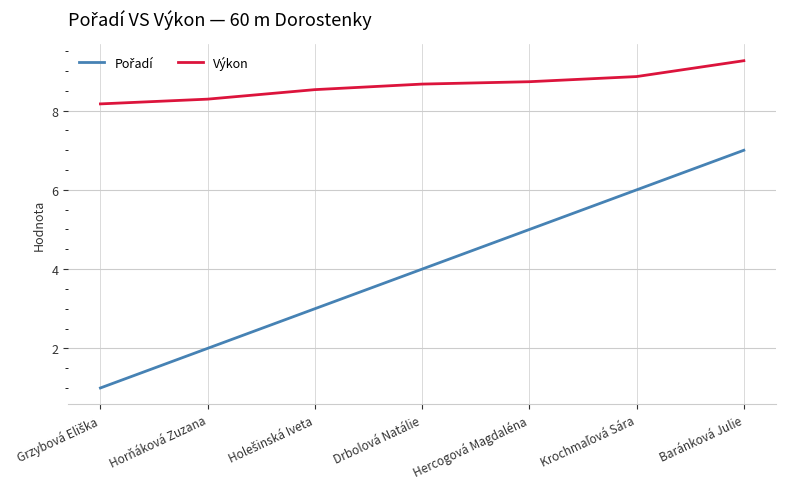

Which series has the largest total across all categories?

Výkon